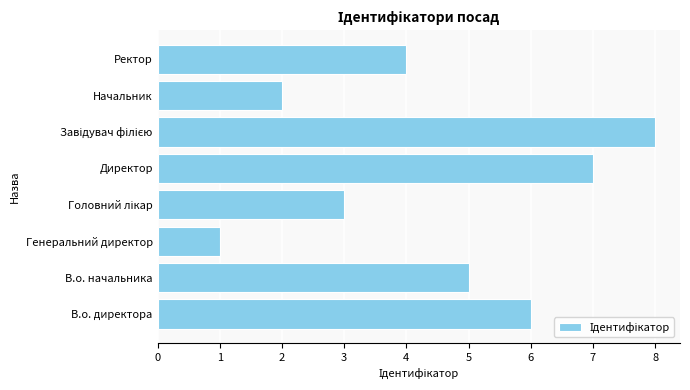

The chart shows a value of 6 at В.о. директора. True or false?

True